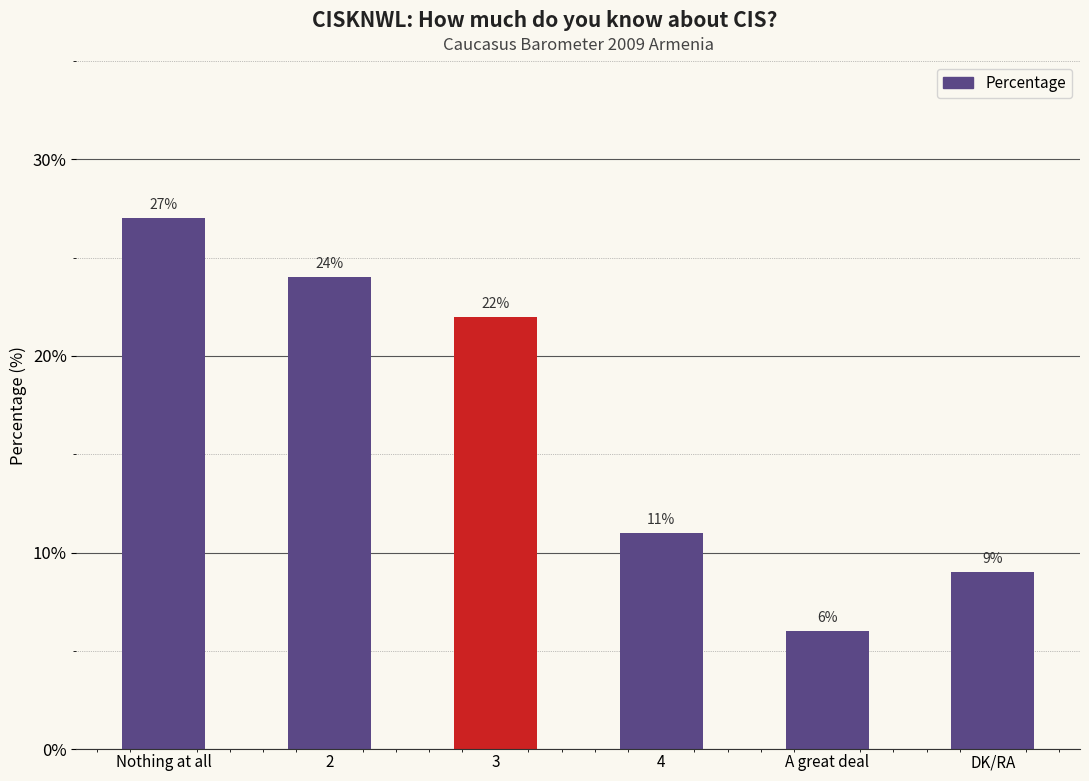

Where is the data nearest to the value 16?

4